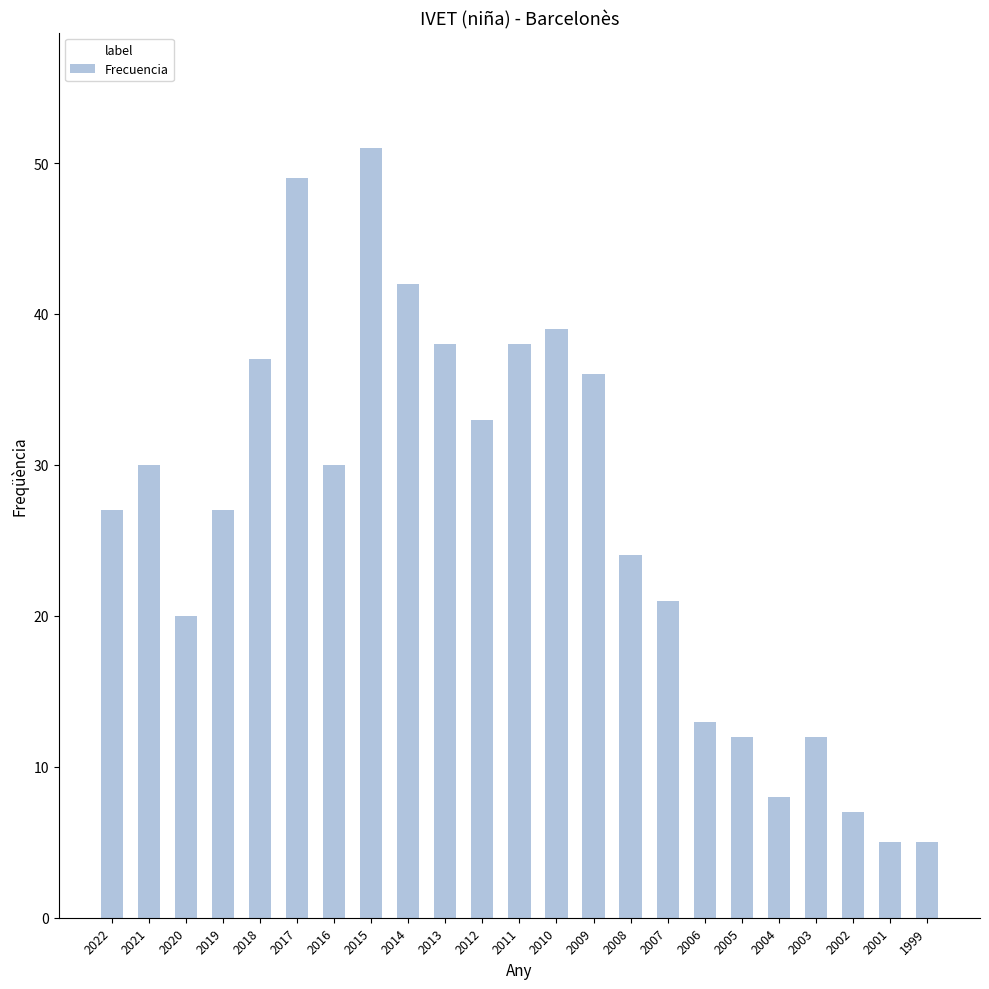

What is the value of the 14th bar from the left?

36